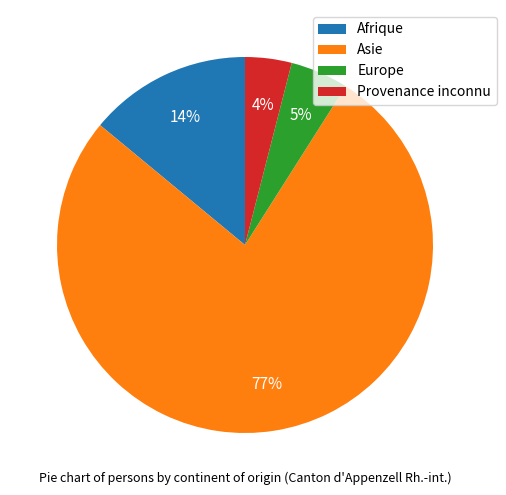

True or false: Provenance inconnu accounts for 4% of the total.

True